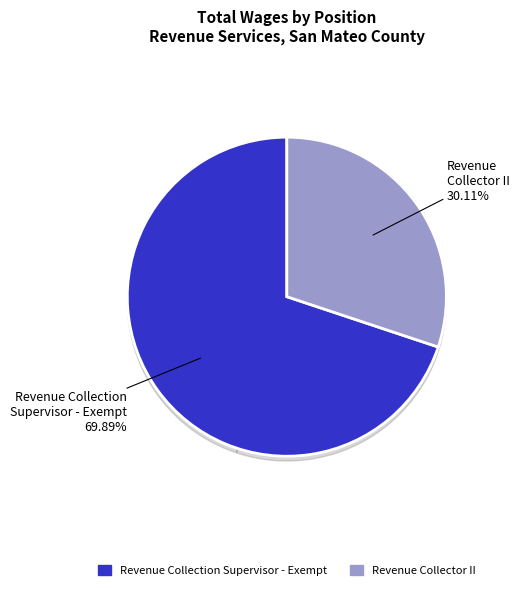

To the nearest percent, what is the difference between the largest and smallest slice percentages?

40%